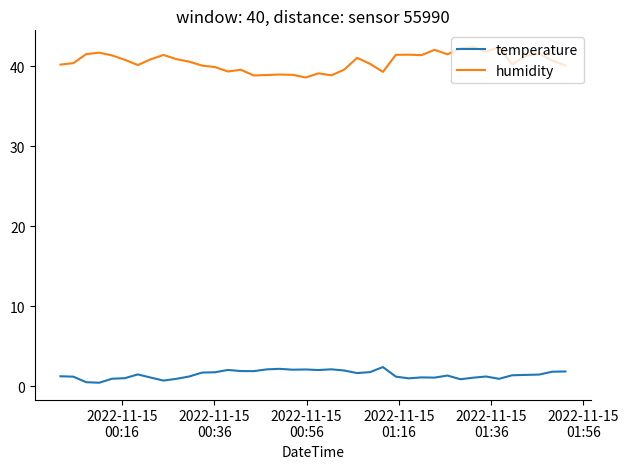

True or false: temperature and humidity intersect in this chart.

False